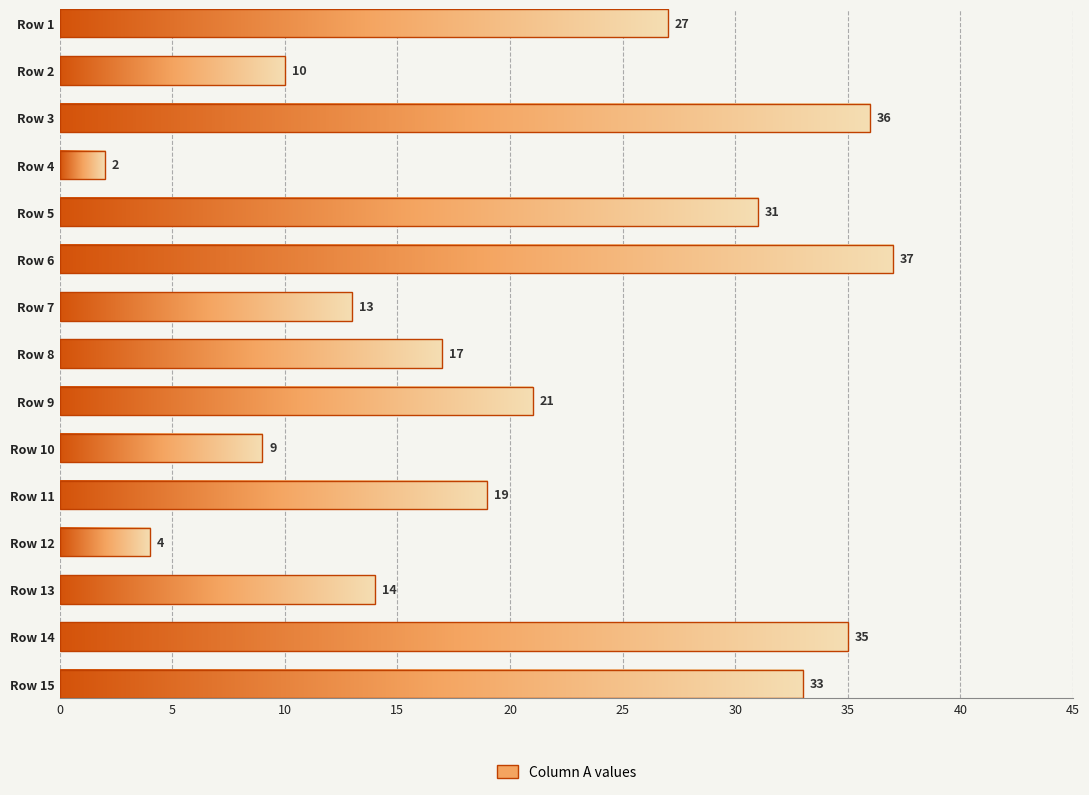

How many bars are there in total?

15